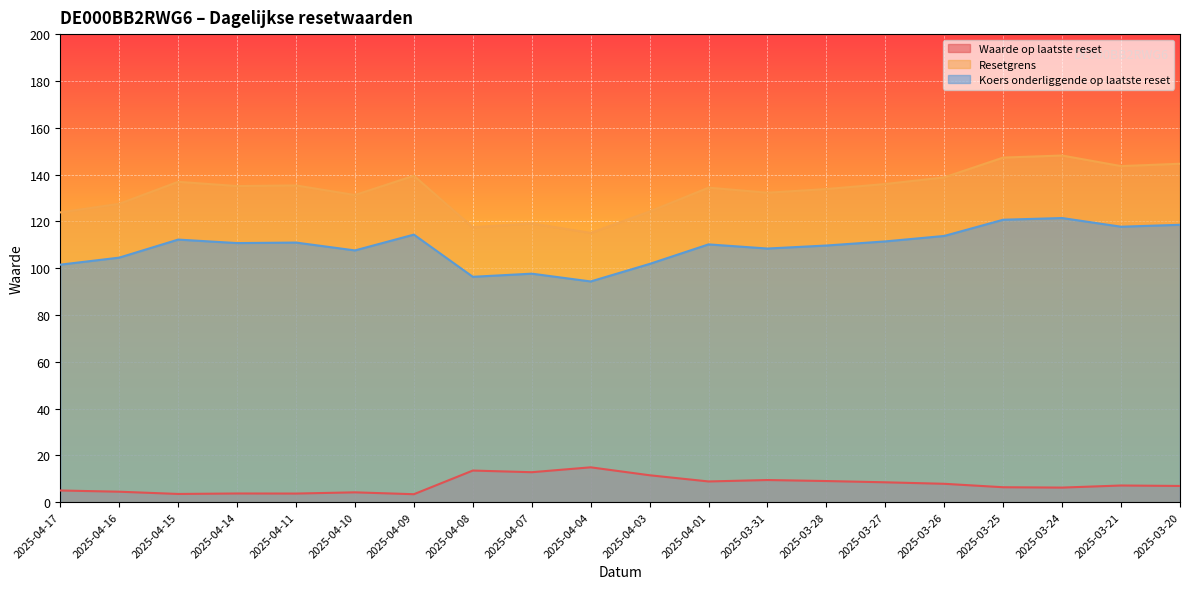

How many values in the Resetgrens series are below 135?

10